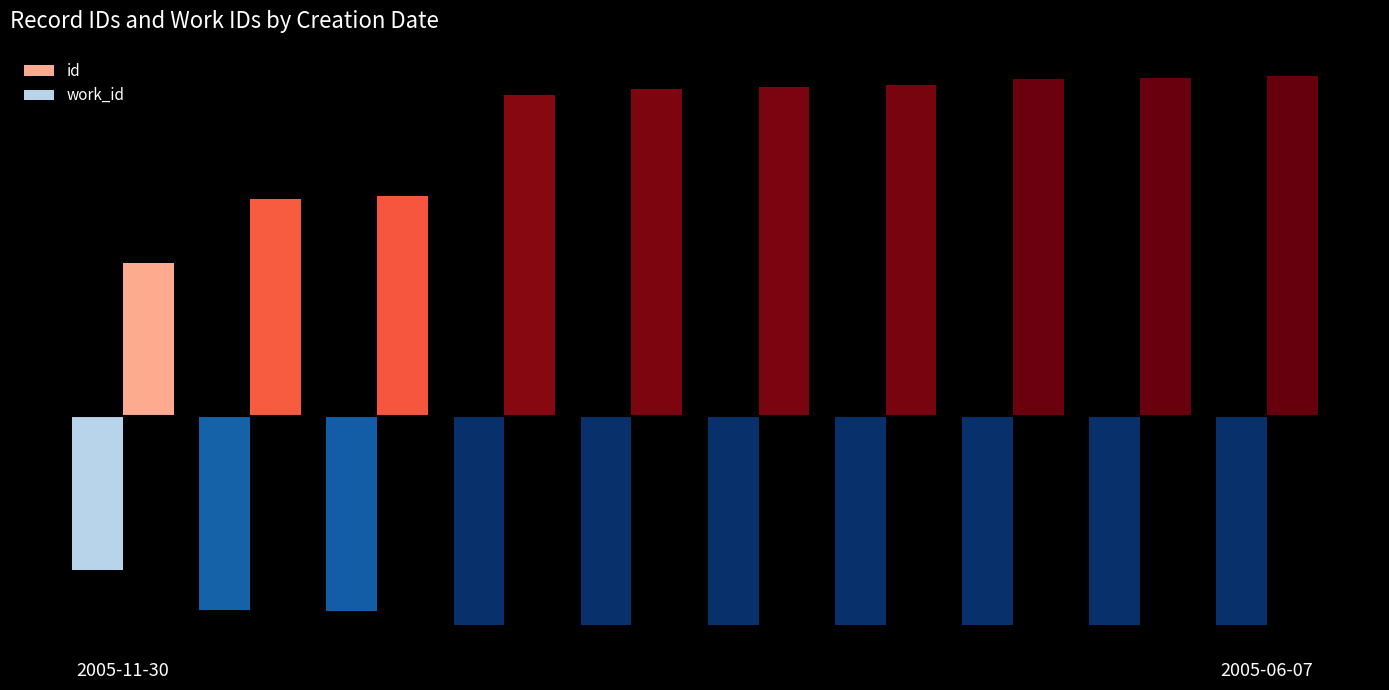

Which series has the largest total across all categories?

id